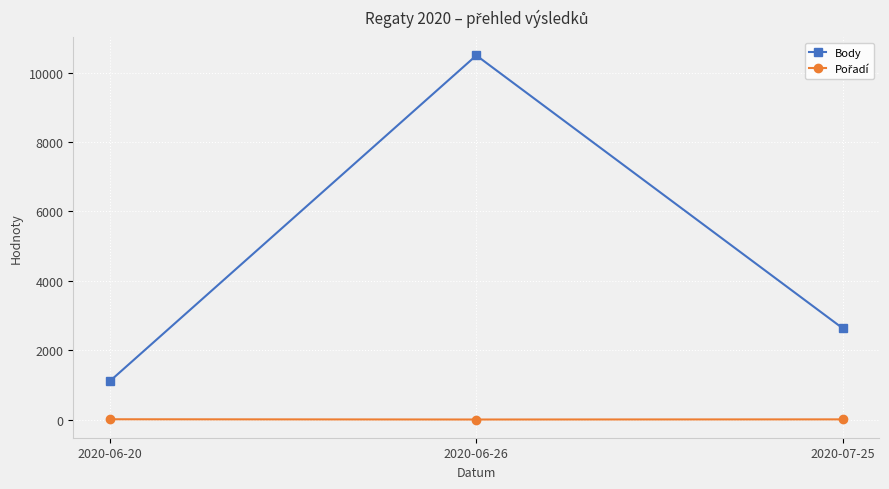

How many data points in Body are less than 2629?

1